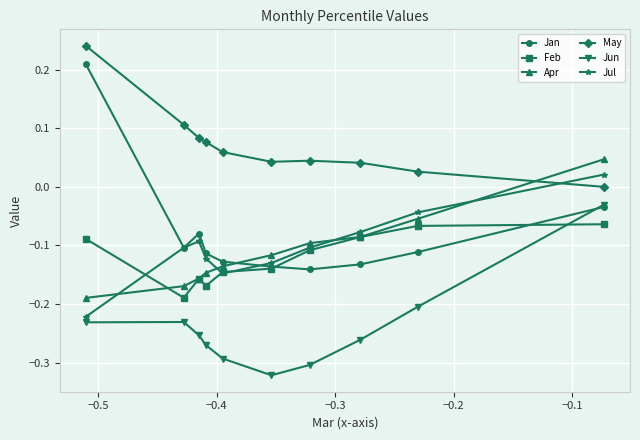

Which series has the largest total across all categories?

May